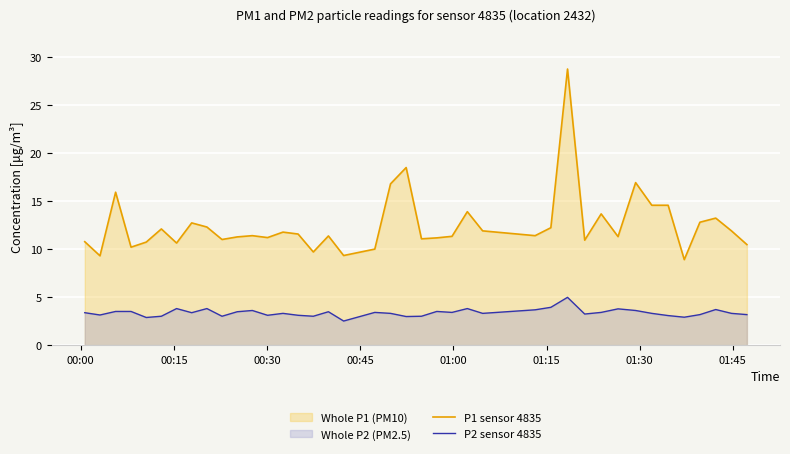

How many lines are shown in the chart?

2